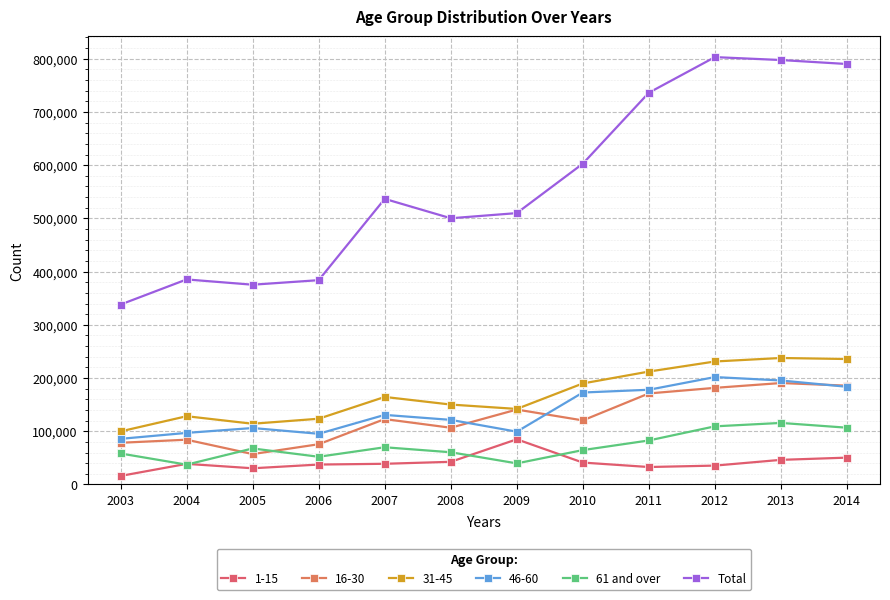

What is the sum of the Total values at 2008 and 2014?

1290395